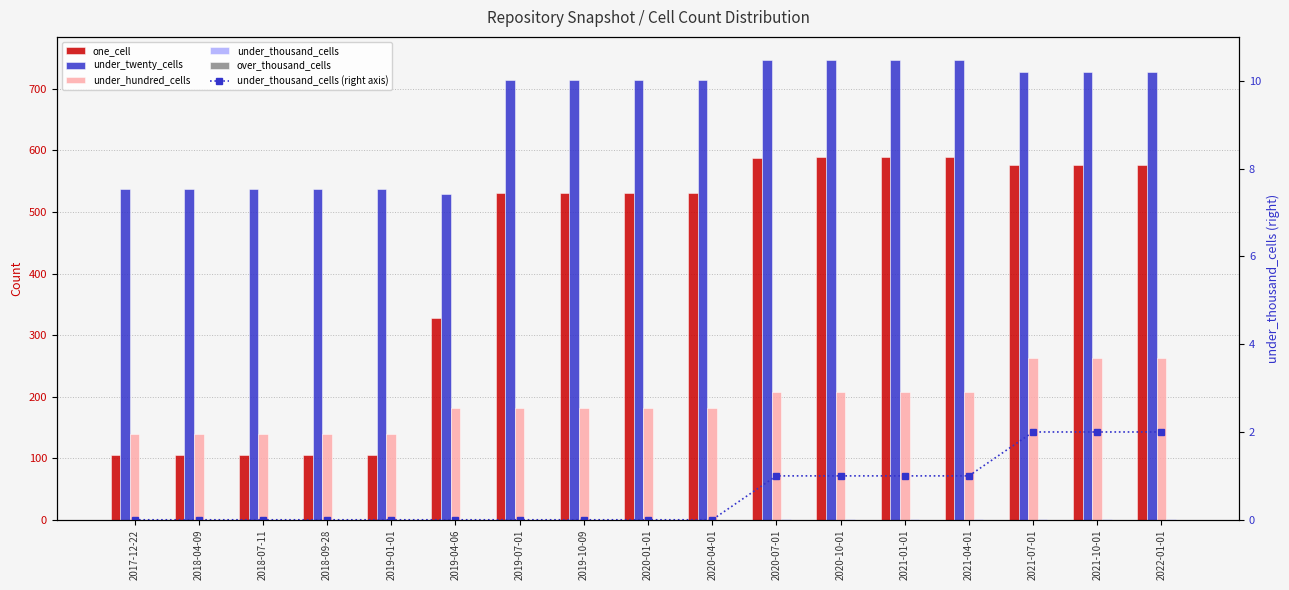

Which category has the highest value in the over_thousand_cells series?

2017-12-22